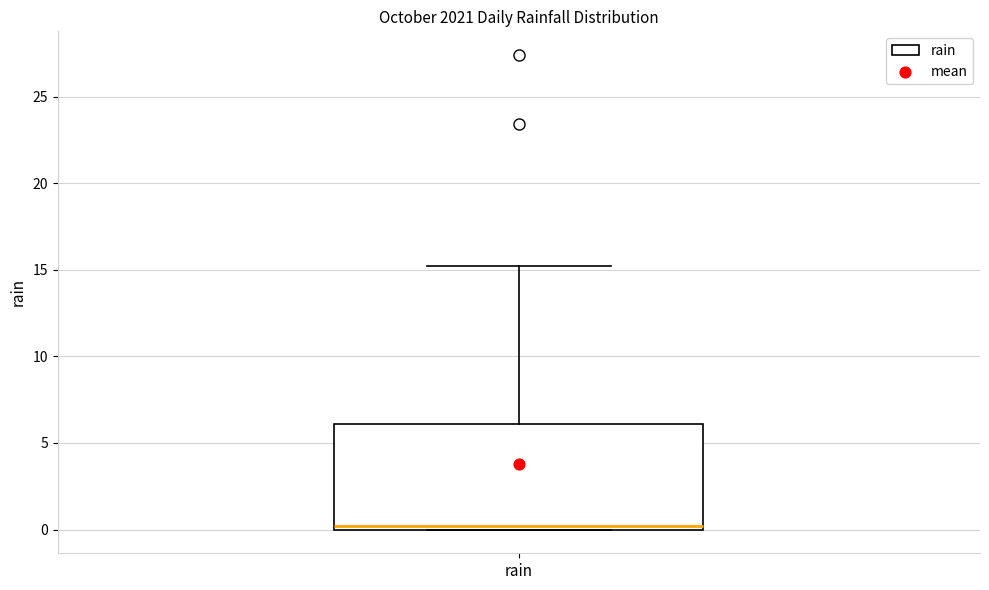

Transcribe this box plot: give where the median line is, the range the box spans, and where the two whiskers end, as read against the y-axis. The values are not printed on the chart, so give them approximately, as read against the axis.

median 0 (just above the box's lower edge), box 0 to 6, whiskers 0 to 15